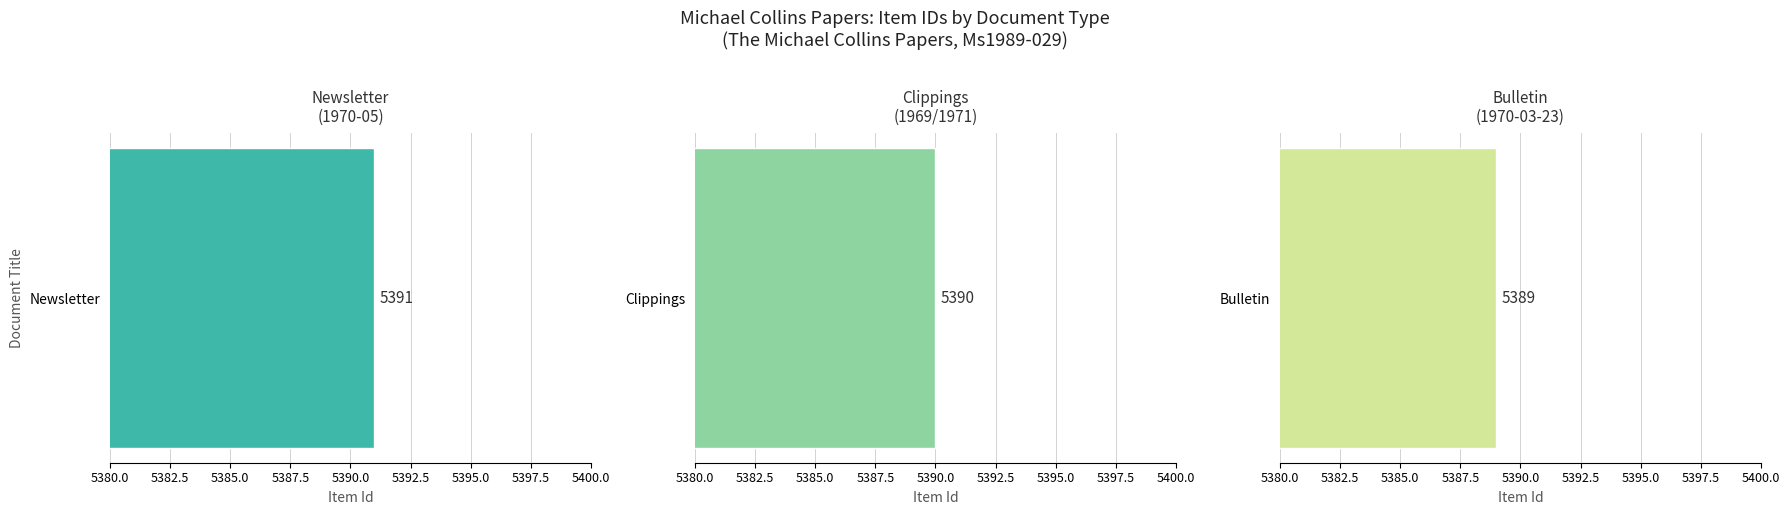

How many values are between 5389 and 5391?

3